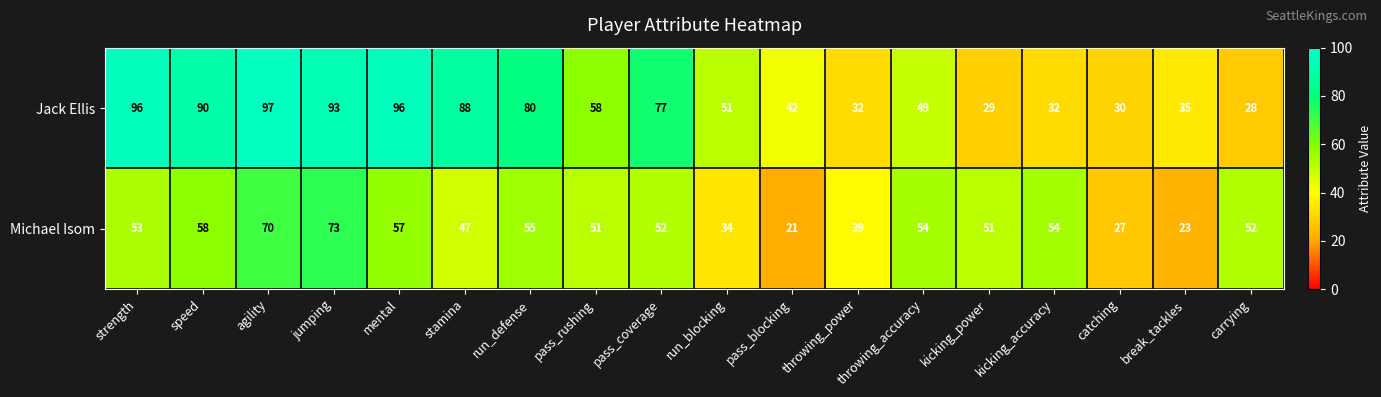

The Jack Ellis series shows 88 at stamina. True or false?

True